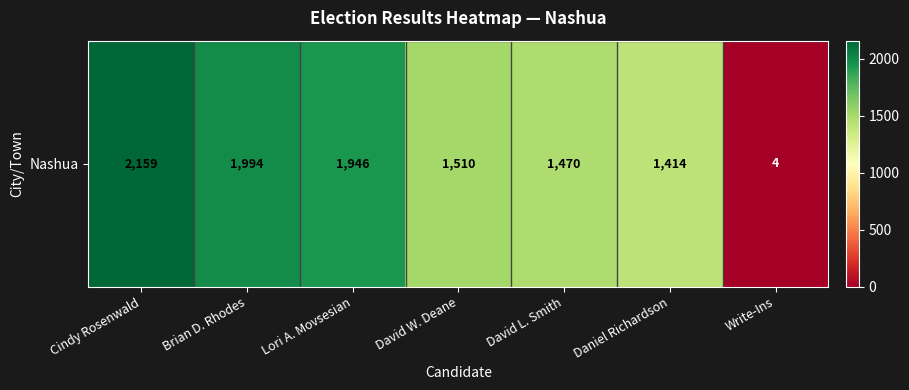

What value does the data have at Lori A. Movsesian?

1946